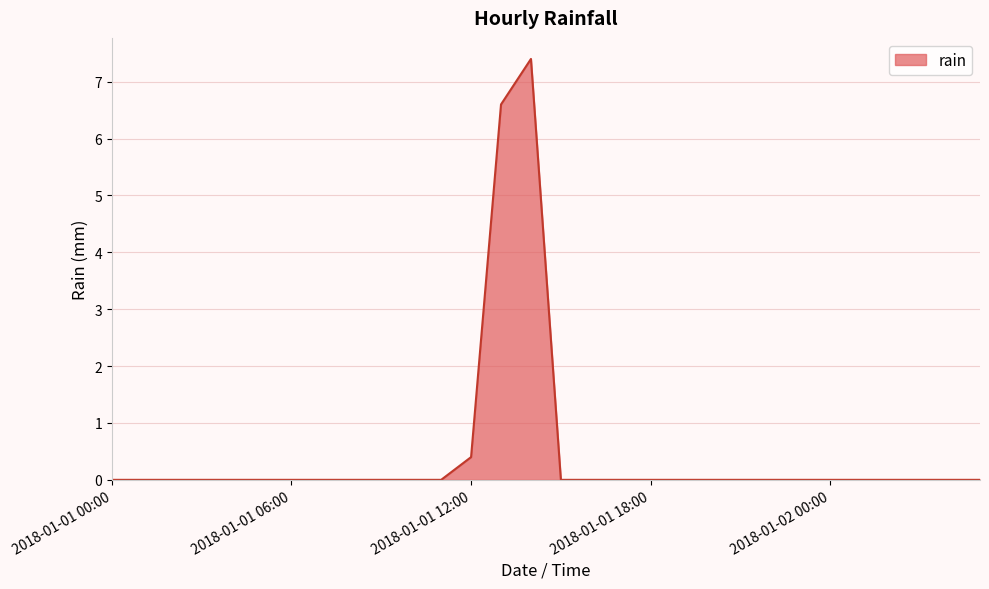

Does the chart display data point markers on the line(s)?

No